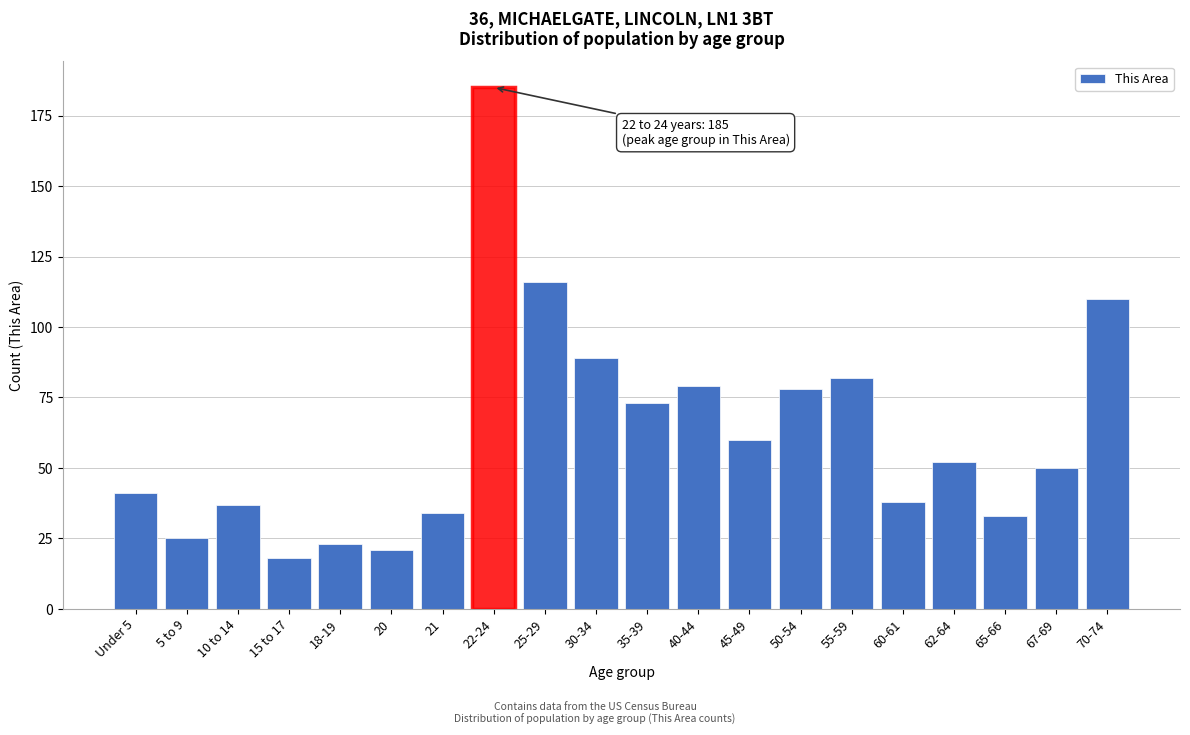

Reading left to right, list all the values displayed in this chart.

41	25	37	18	23	21	34	185	116	89	73	79	60	78	82	38	52	33	50	110